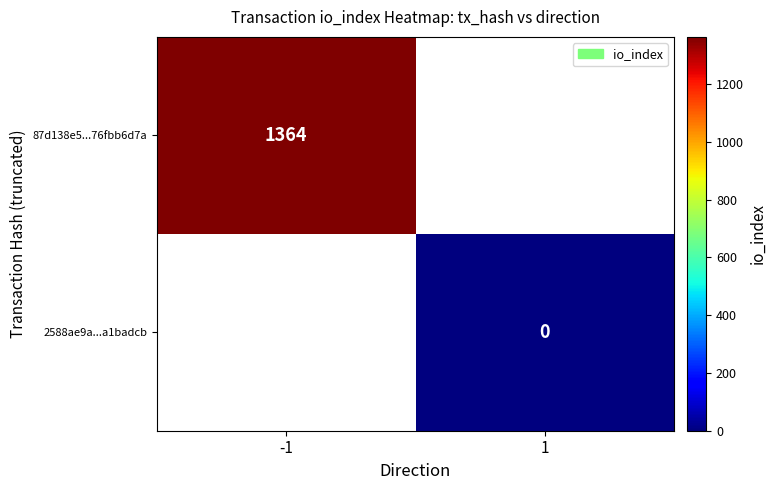

The 87d138e5...76fbb6d7a series shows 1364 at -1. True or false?

True